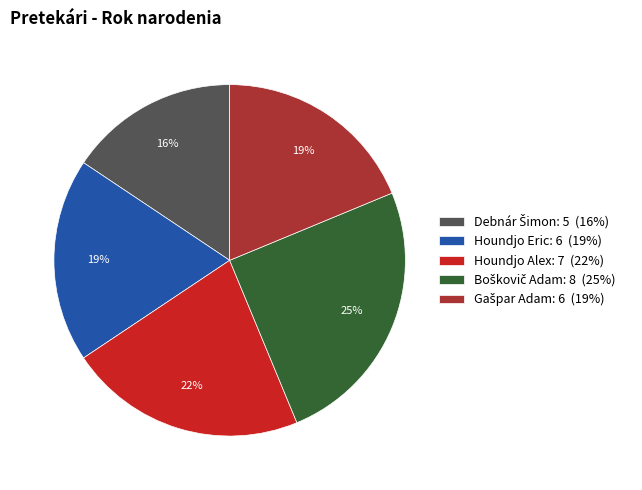

The Houndjo Eric: 6 (19%) slice represents 8% of the pie. True or false?

False